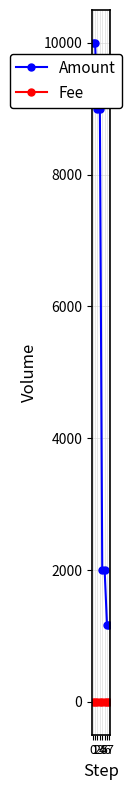

What is the difference between the maximum and minimum values in the Amount series?

8834.2